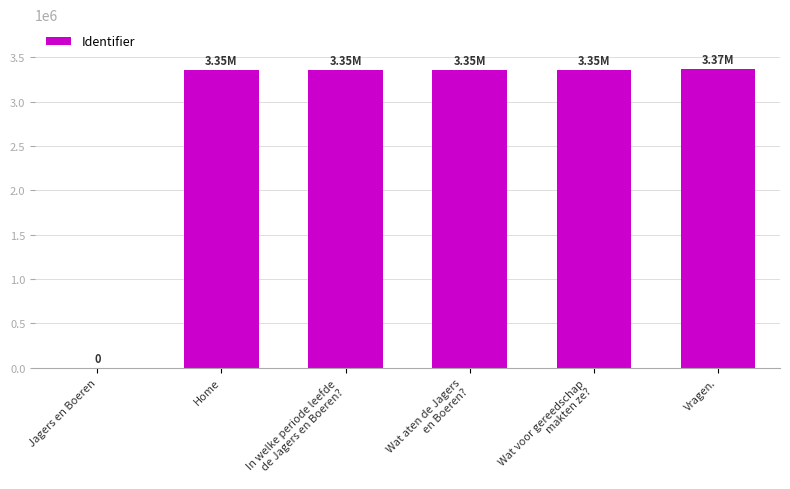

Which has a higher value, Jagers en Boeren or Home?

Home